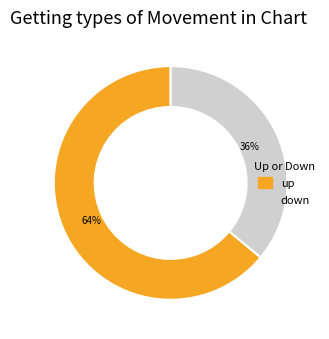

Is the sum of down and up greater than half?

Yes